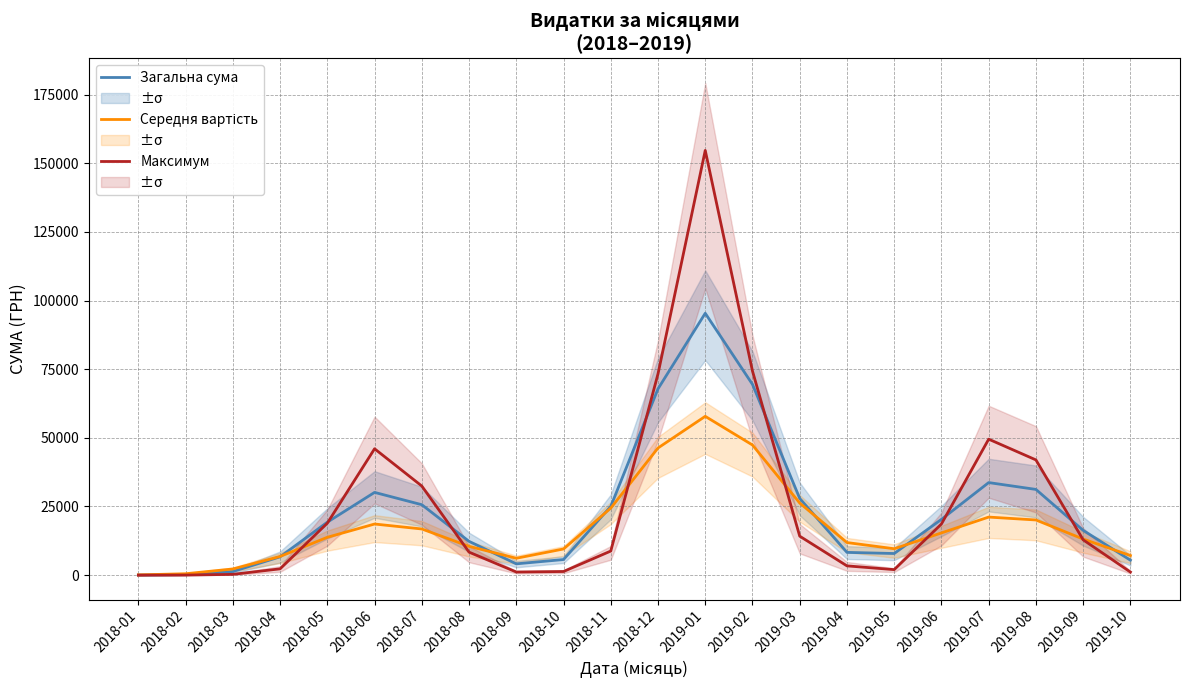

What is the spread (max minus min) of values at 2018-04?

4502.1